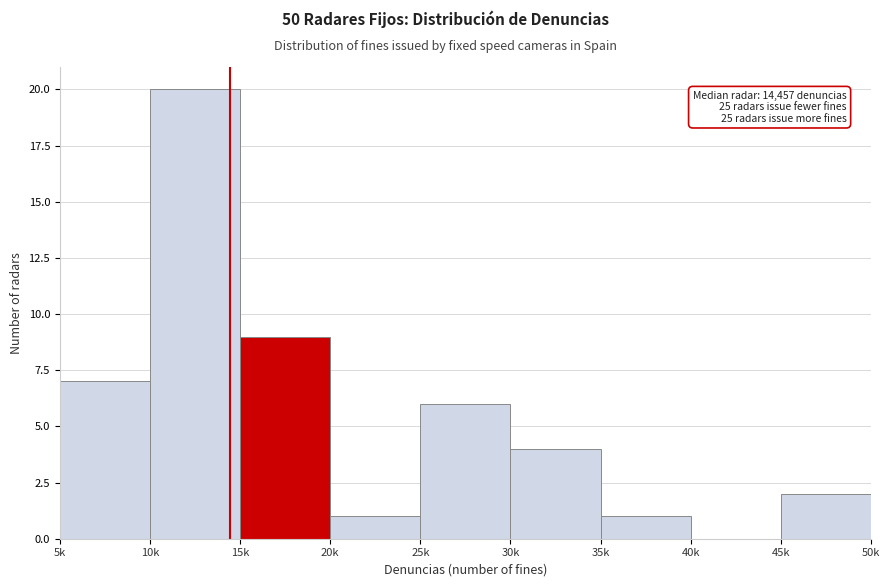

Reading left to right, what are all the values shown in this chart?

5k=7	10k=20	15k=9	20k=1	25k=6	30k=4	35k=1	40k=0	45k=2